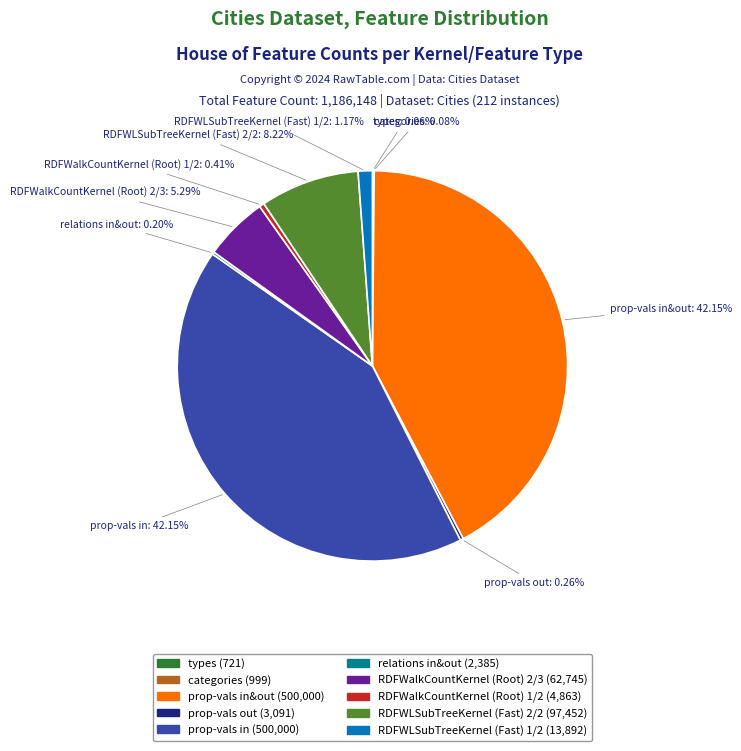

Is there any slice that represents more than half of the pie?

No